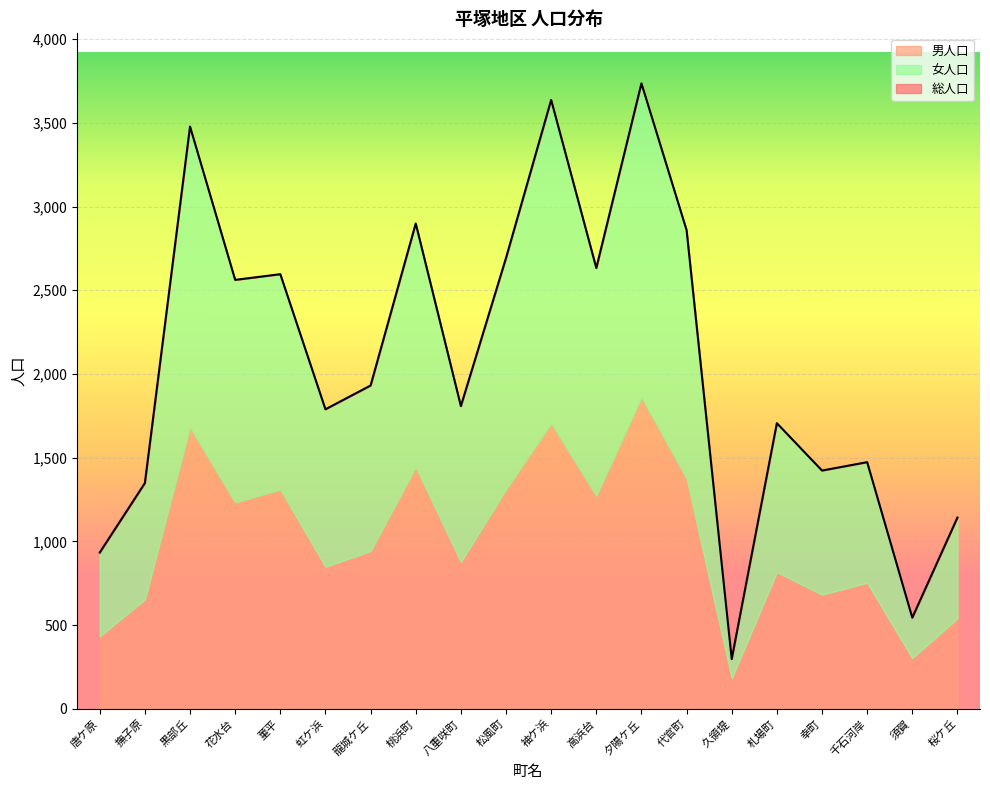

Is the value of 男人口 at 菫平 greater than the value of 女人口 at 須賀?

Yes